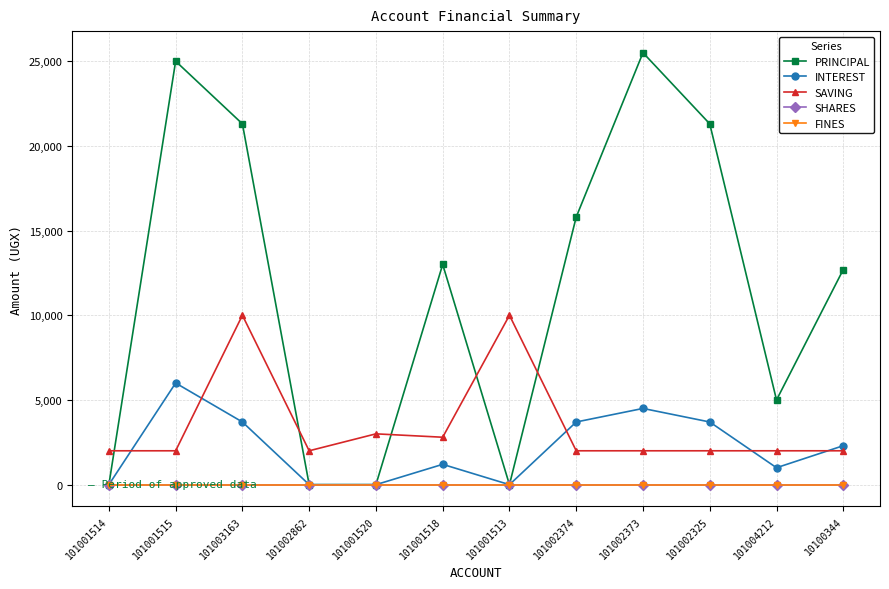

Is this an area chart (filled region under the line)?

No